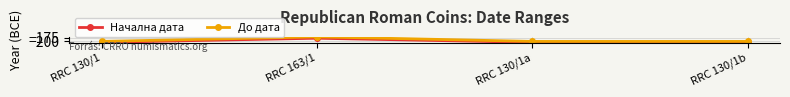

Which series has the largest total across all categories?

До дата